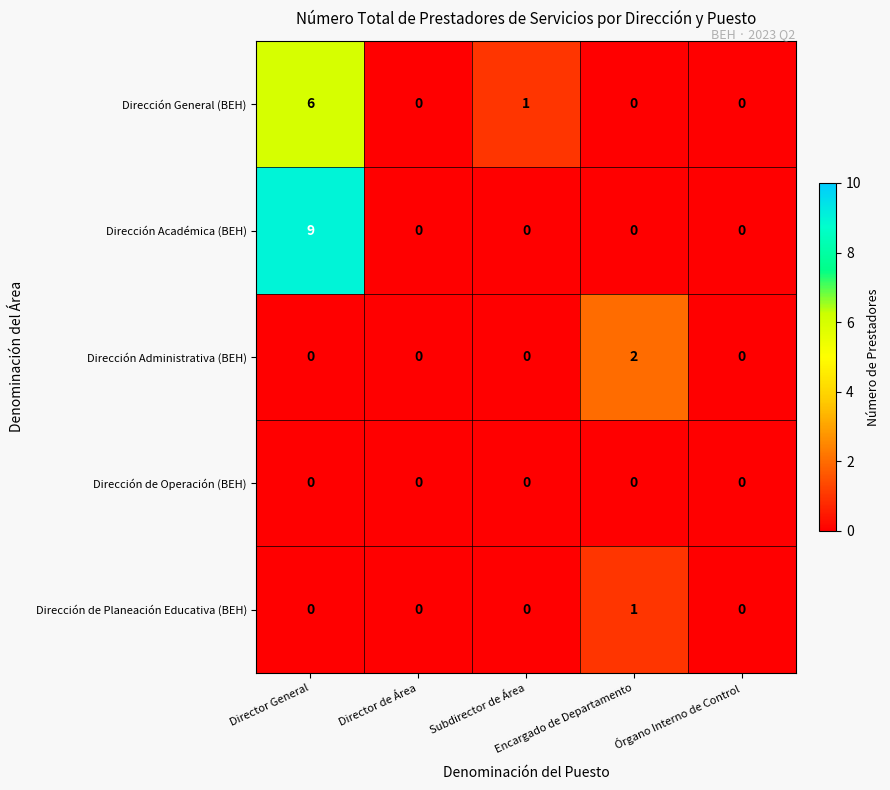

Which series has the largest total across all categories?

Dirección Académica (BEH)